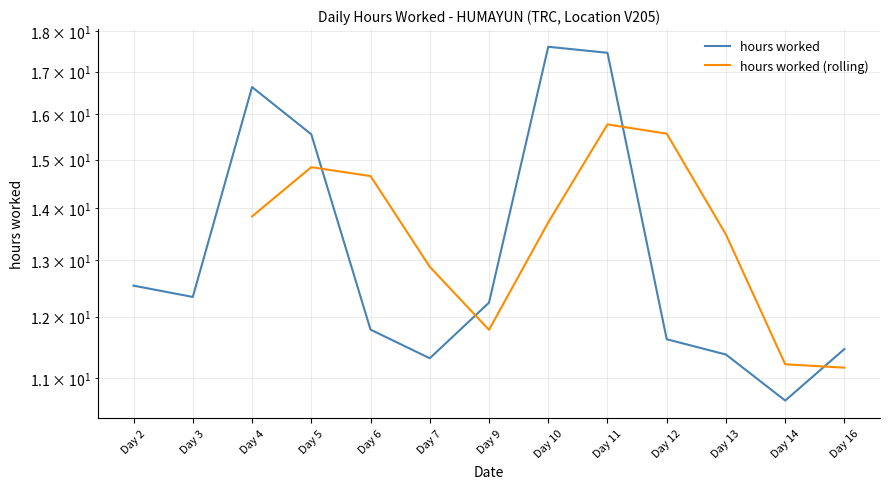

What is the value of the 9th point from the left?

17.5